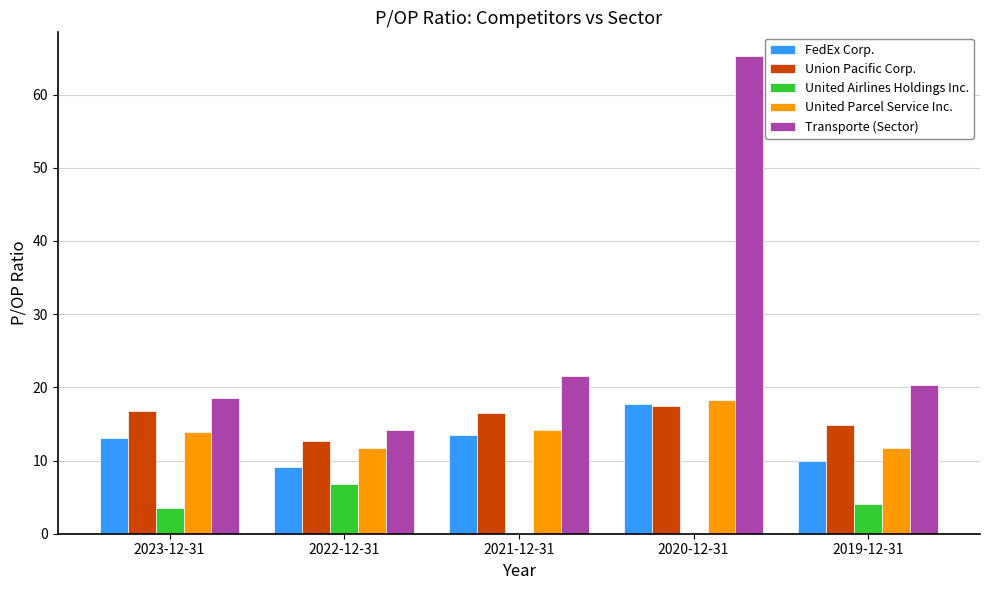

What is the sum of the United Parcel Service Inc. values at 2020-12-31 and 2023-12-31?

32.1